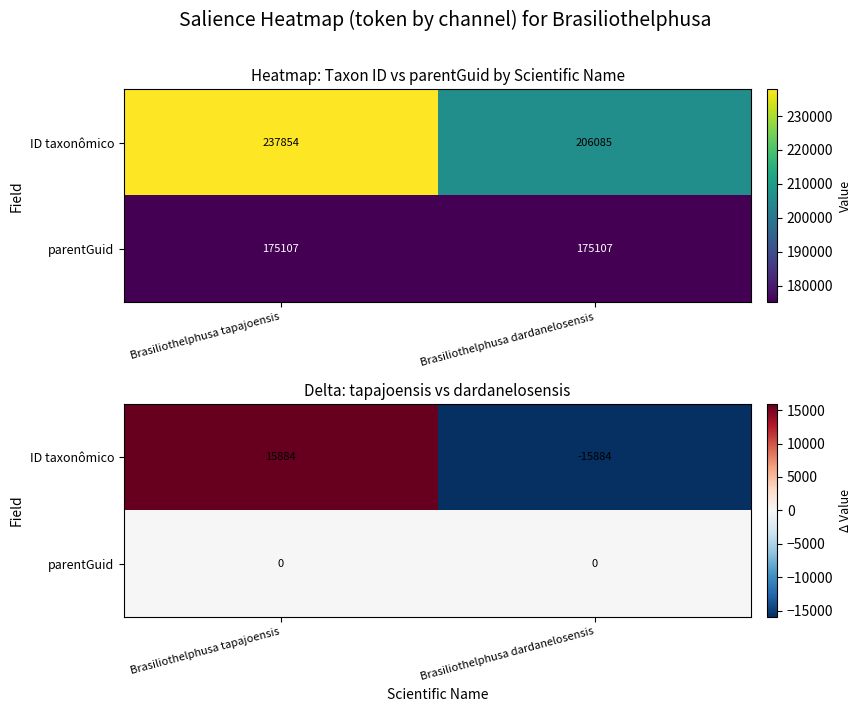

Between Brasiliothelphusa tapajoensis and Brasiliothelphusa dardanelosensis, which is larger?

Brasiliothelphusa tapajoensis